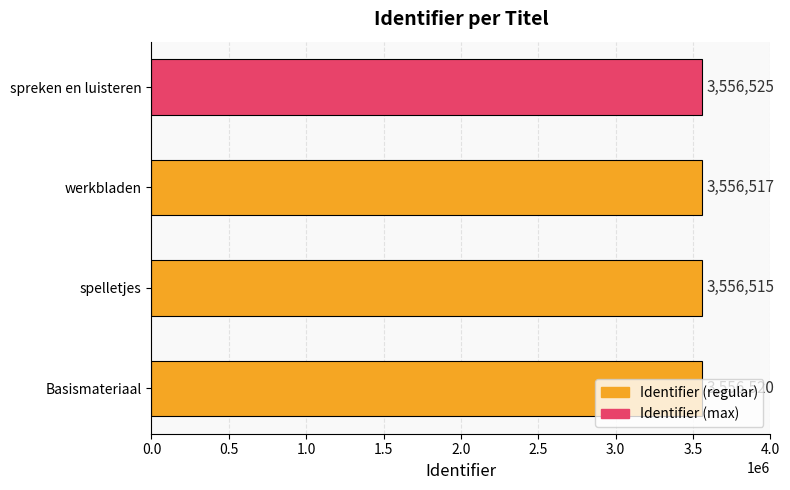

How many values are between 3556517 and 3556525?

3